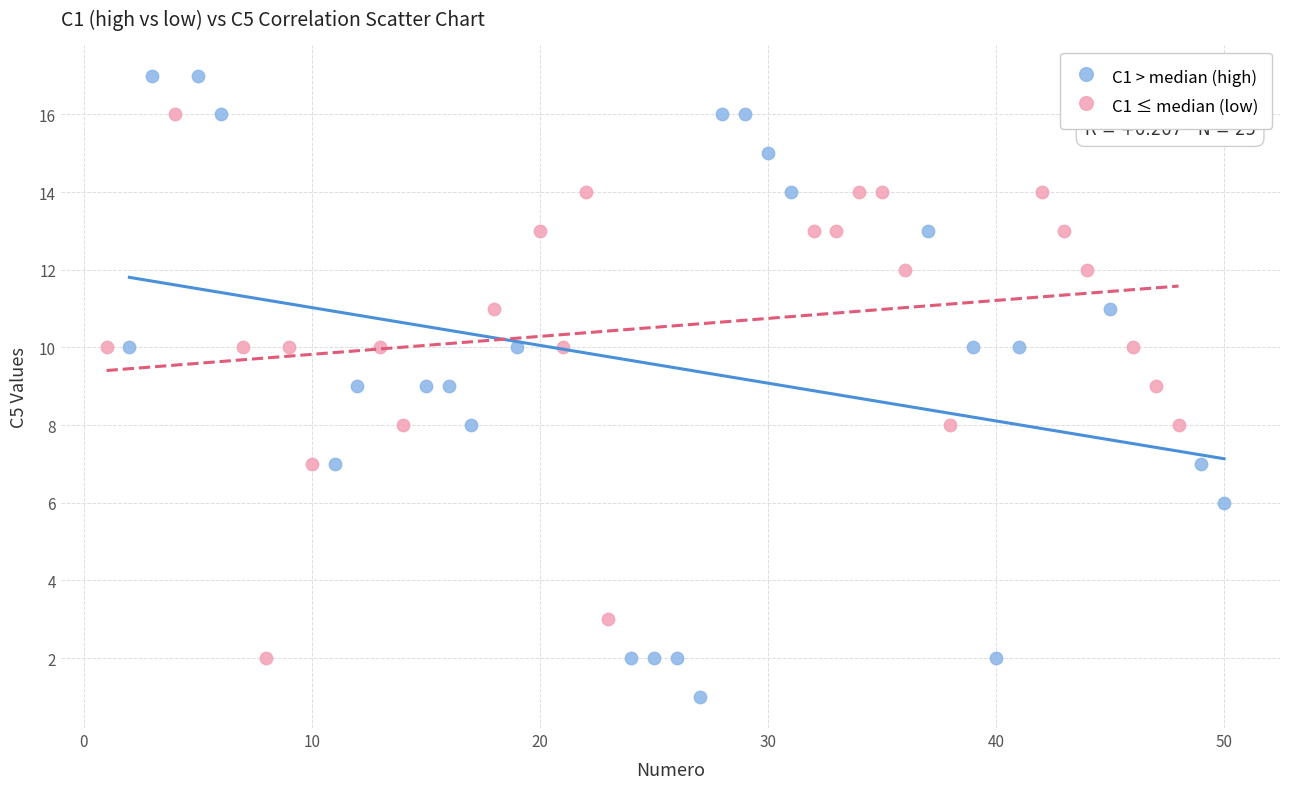

Which series contains the highest Y value?

C1 > median (high)